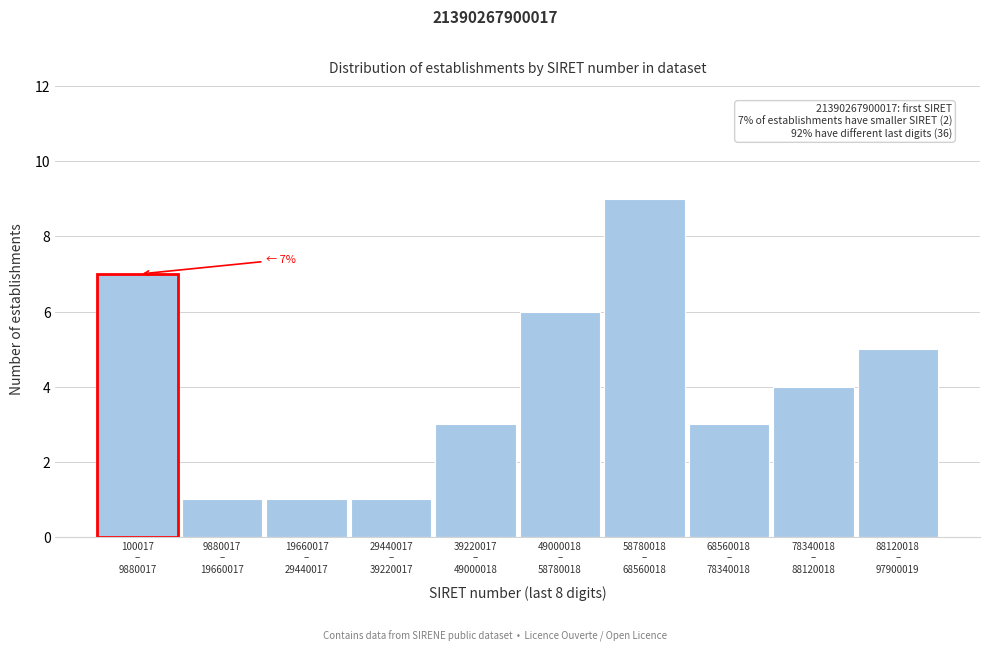

Reading left to right, extract all data points from this chart.

7	1	1	1	3	6	9	3	4	5